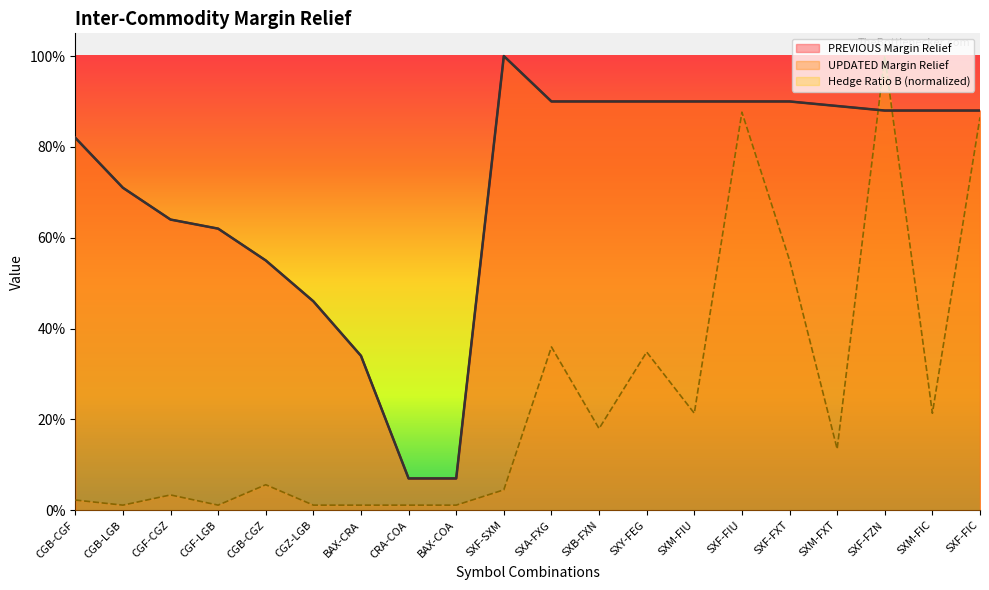

How many lines are shown in the chart?

3